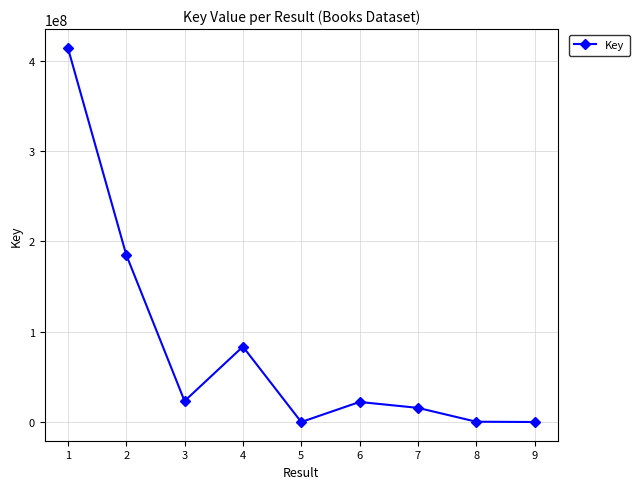

Which label corresponds to the largest value in the chart?

1